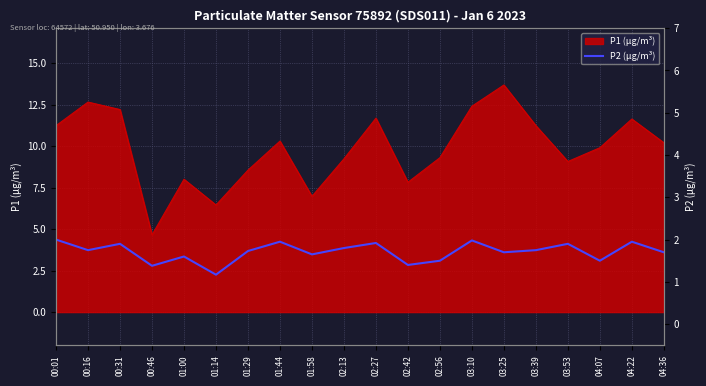

At which category does the chart reach its minimum across all series?

01:14